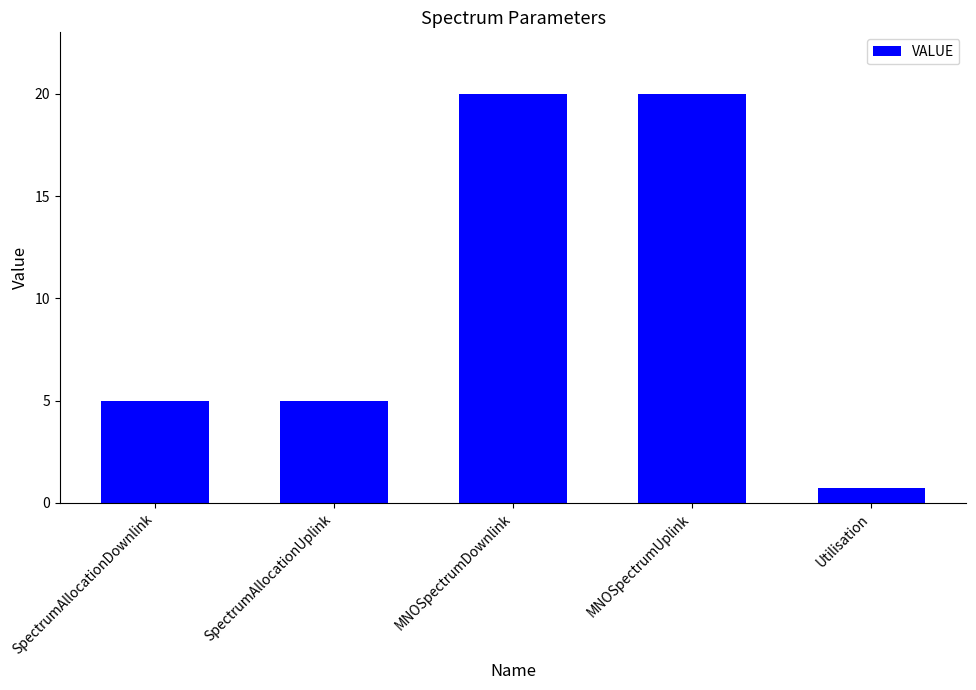

What is the sum of all values?

50.8